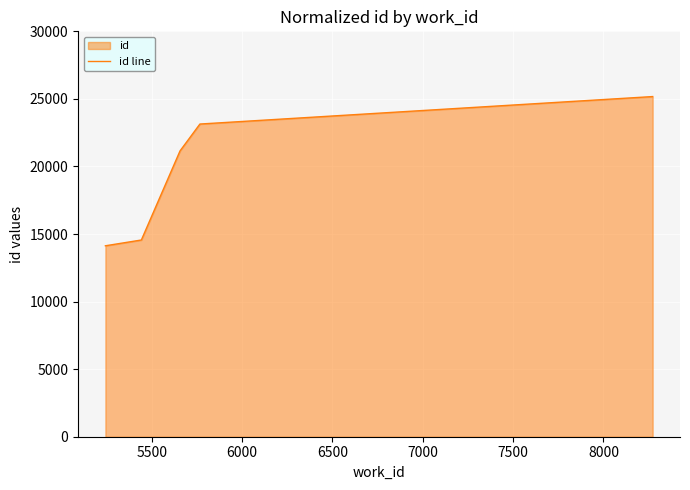

Reading right to left, transcribe all the data shown in this chart.

25173	23140	21152	14558	14130